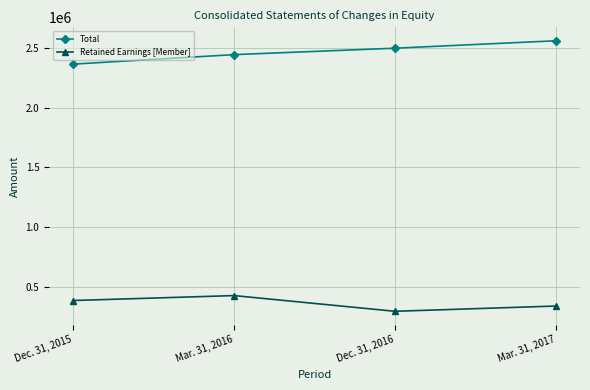

Read the Retained Earnings [Member] value at Mar. 31, 2016, to the nearest 50.

424700